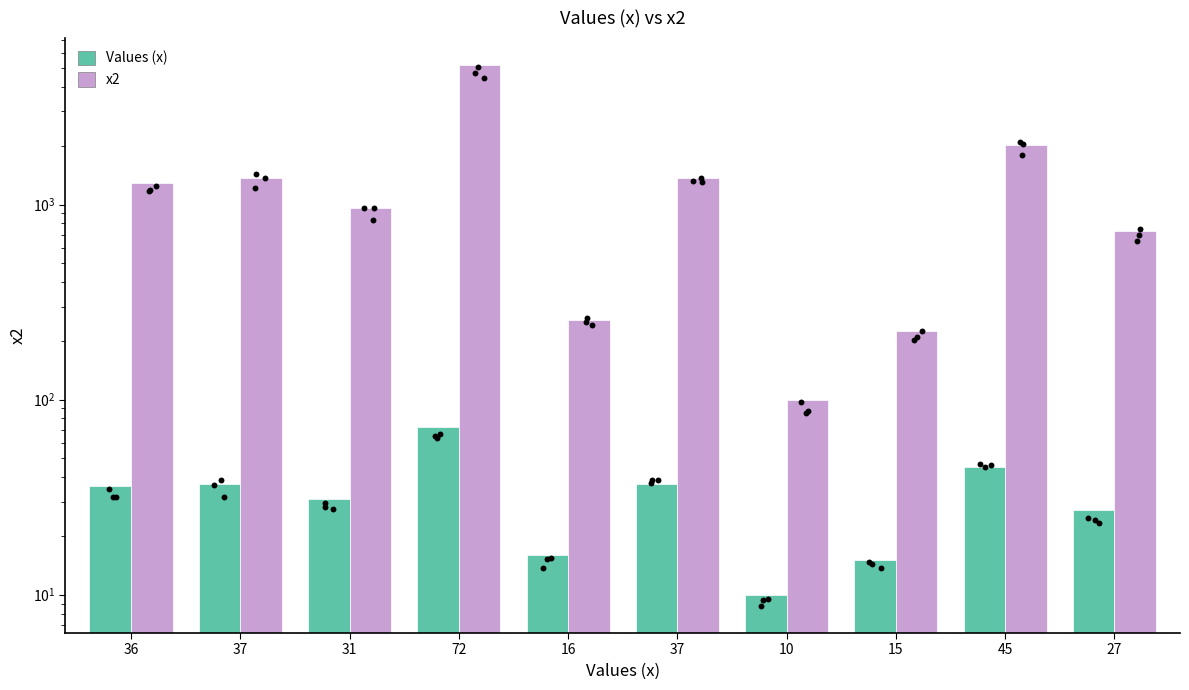

Which series has the largest Y range (max minus min)?

x2